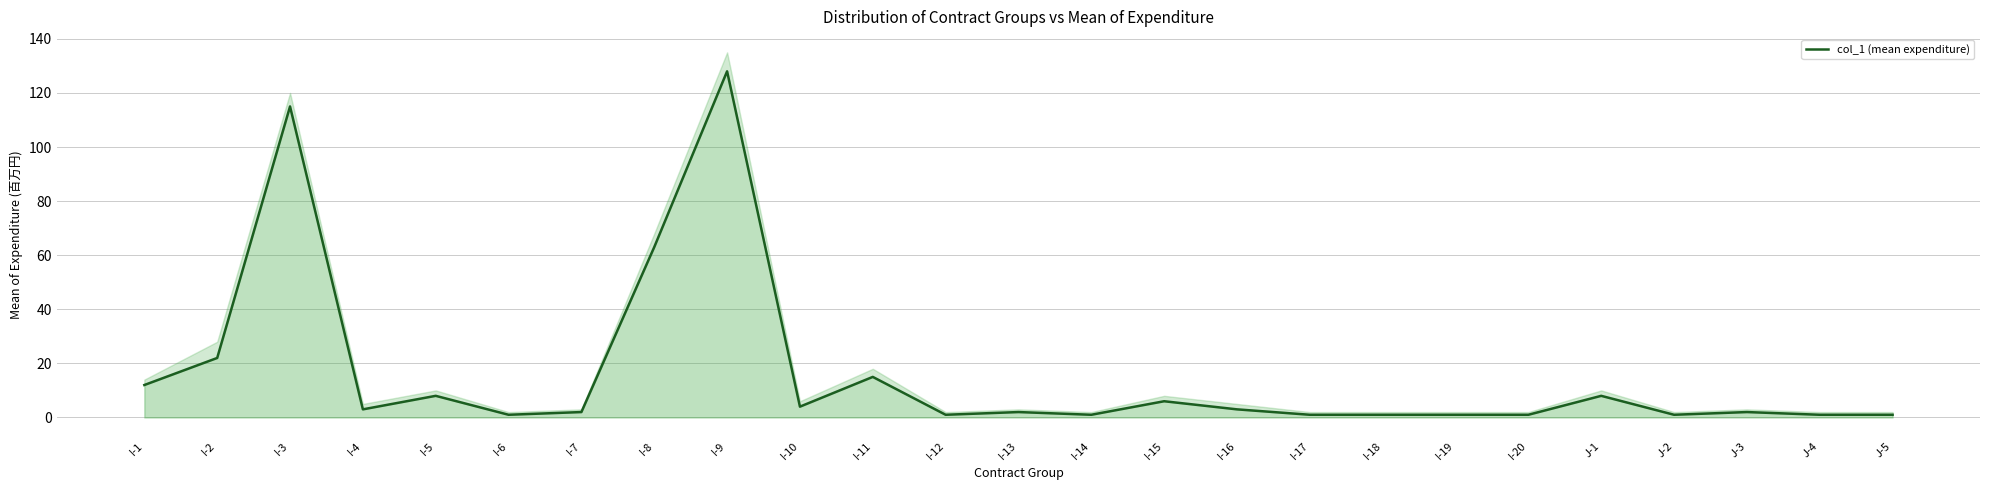

How many lines are shown in the chart?

1